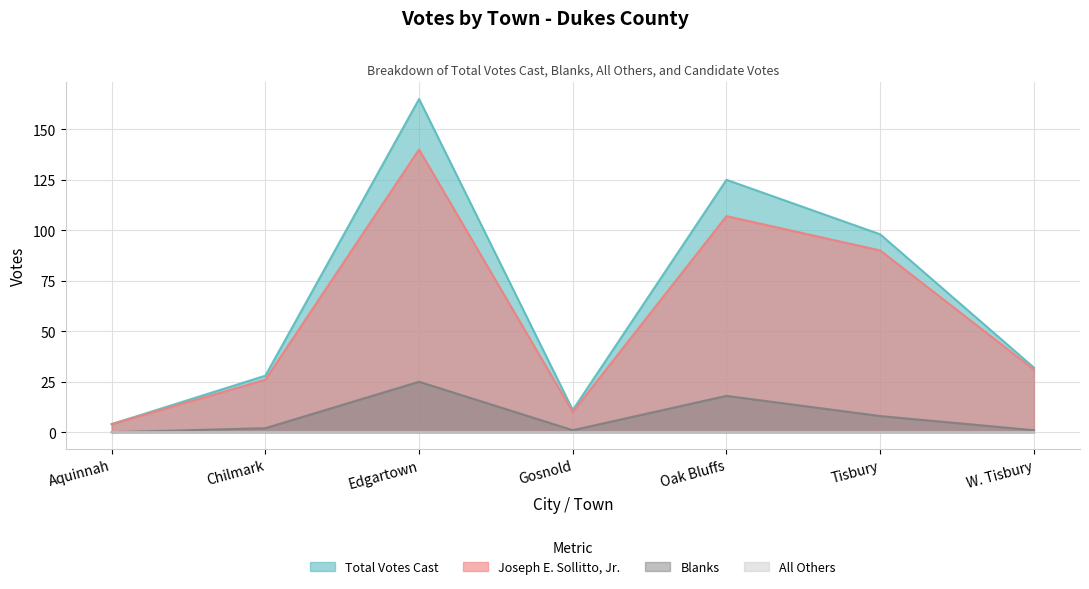

At which category is the sum across all series the highest?

Edgartown